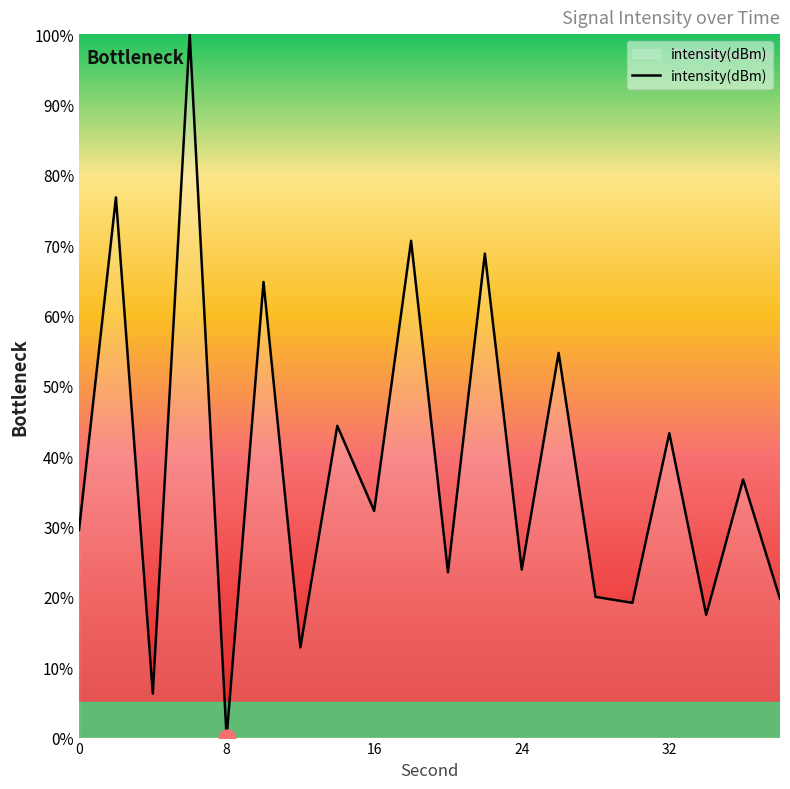

What is the difference between the second highest and second lowest values?

70.5